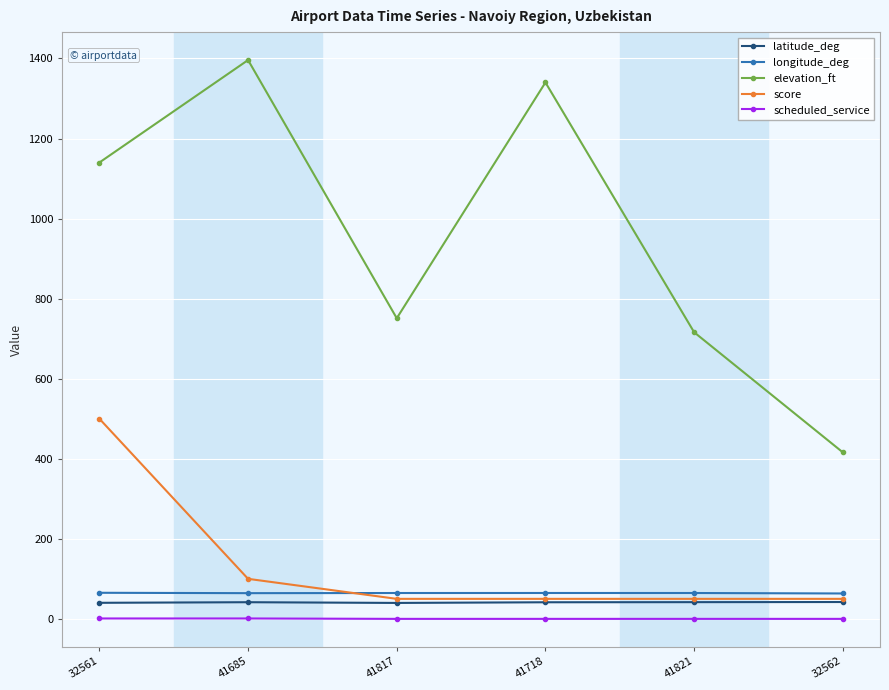

How many interior local peaks does the elevation_ft series have?

2